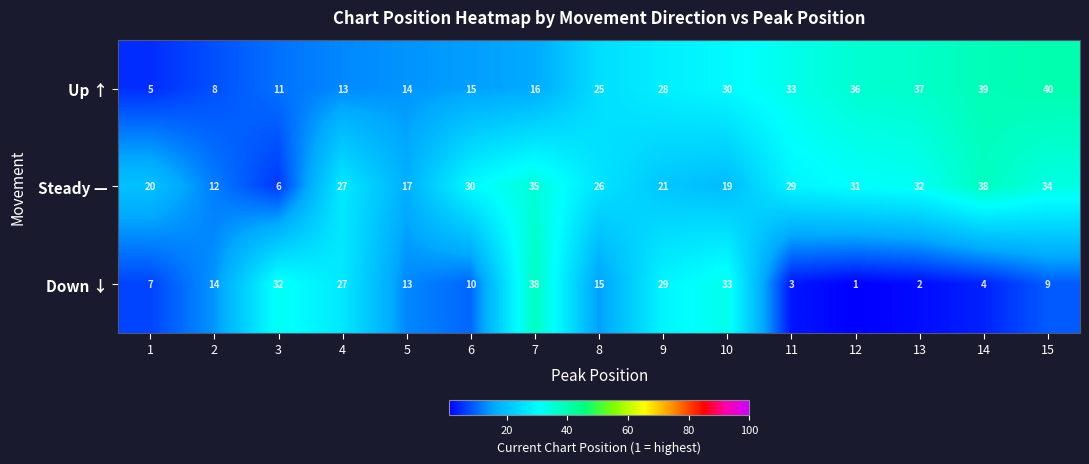

How many series are shown in this chart?

3